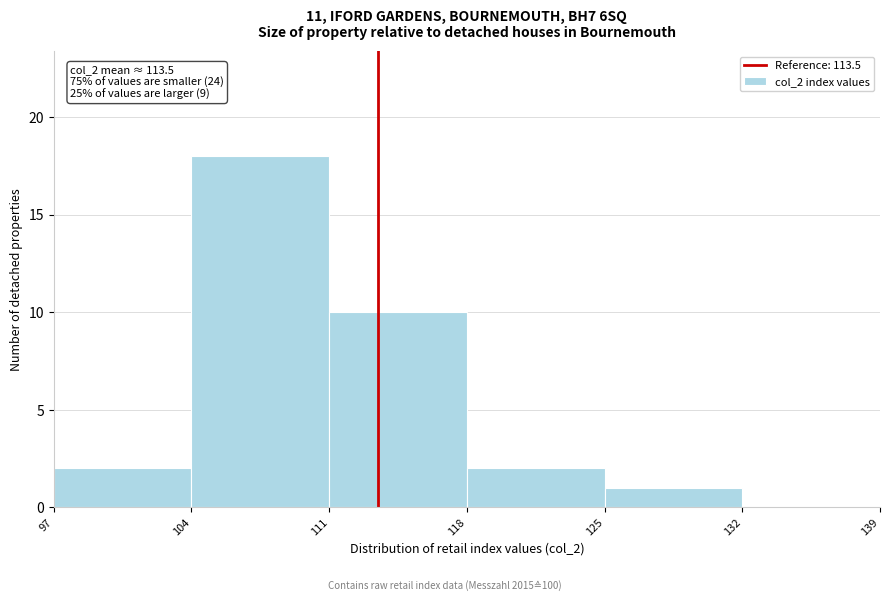

Over which range of the x-axis is the bar tallest?

104 to 111